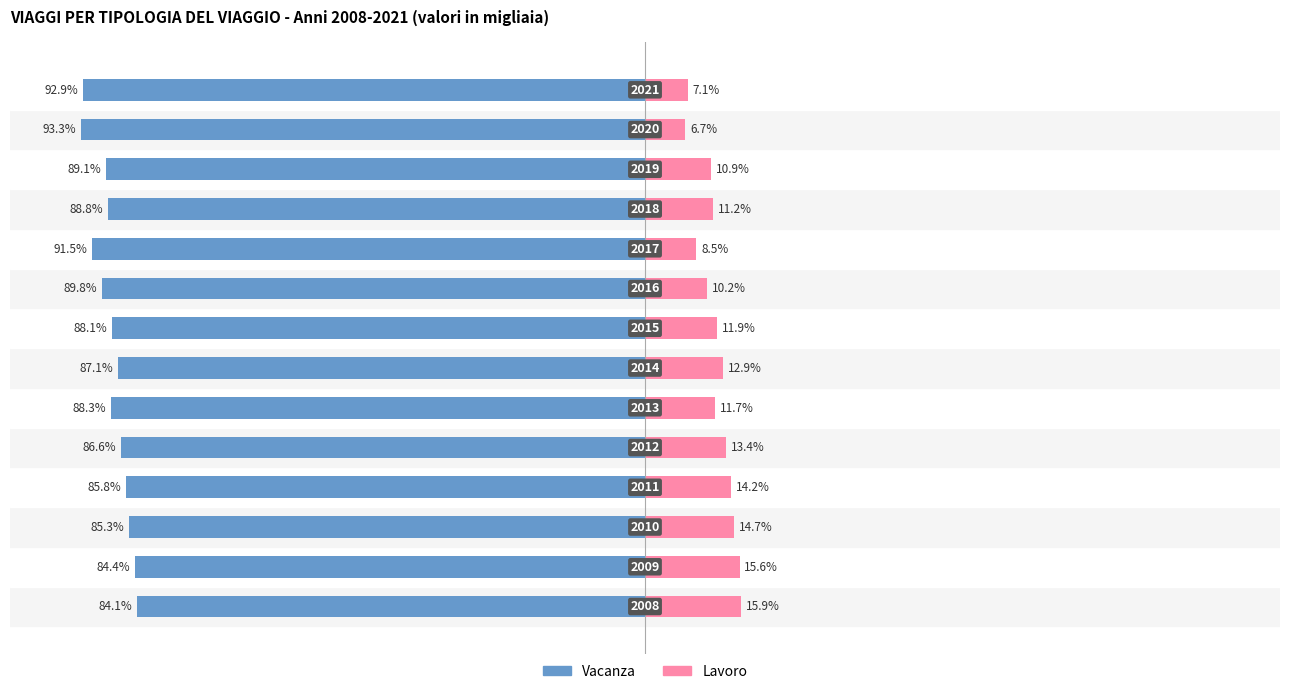

Is it true that Vacanza equals -88.8 at 10?

True